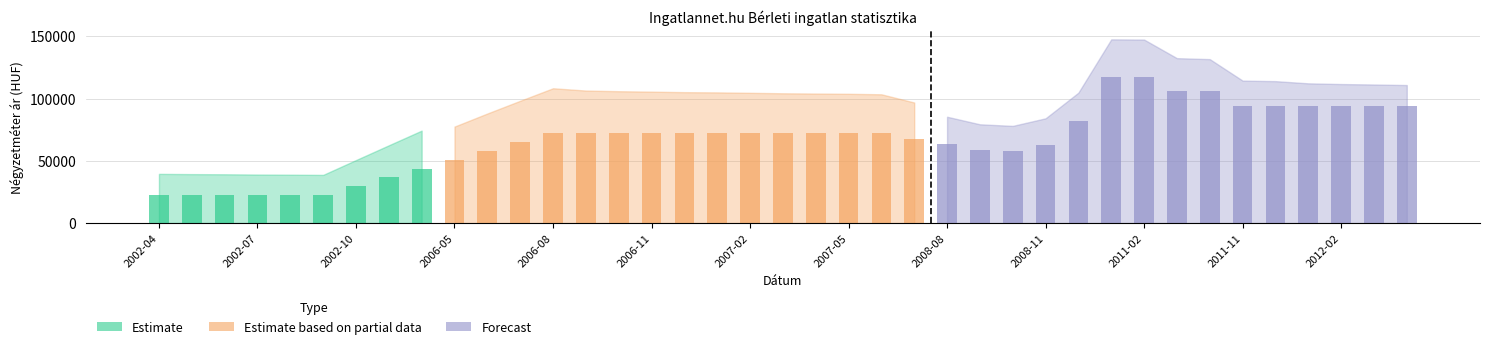

True or false: Szórás alsó határ has a value of 20554 at 2008-08.

False